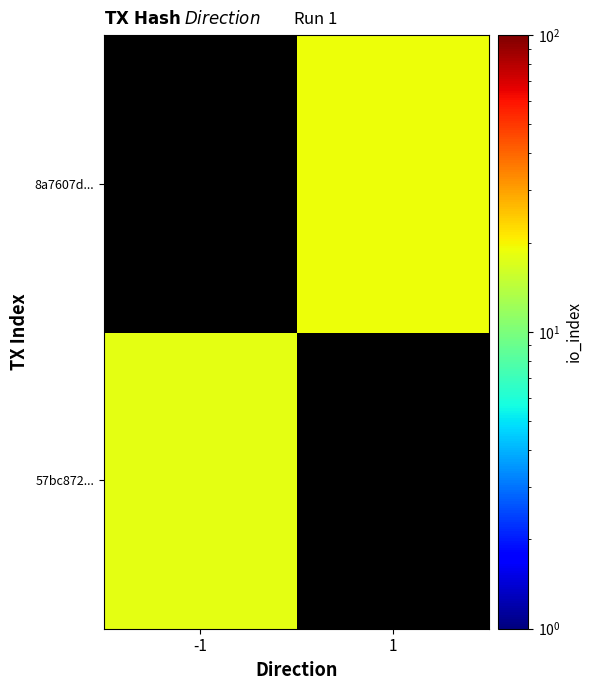

Count the number of categories in the chart.

2